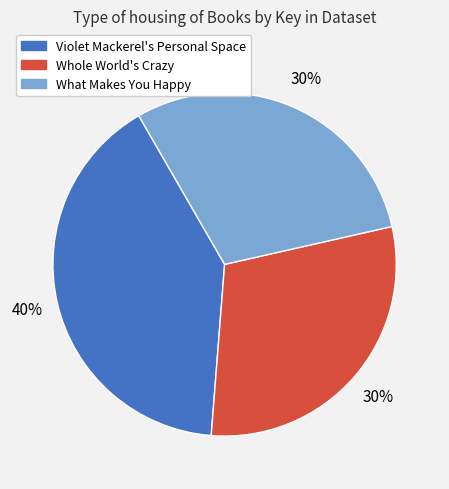

Do What Makes You Happy and Violet Mackerel's Personal Space together represent more than half of the pie?

Yes